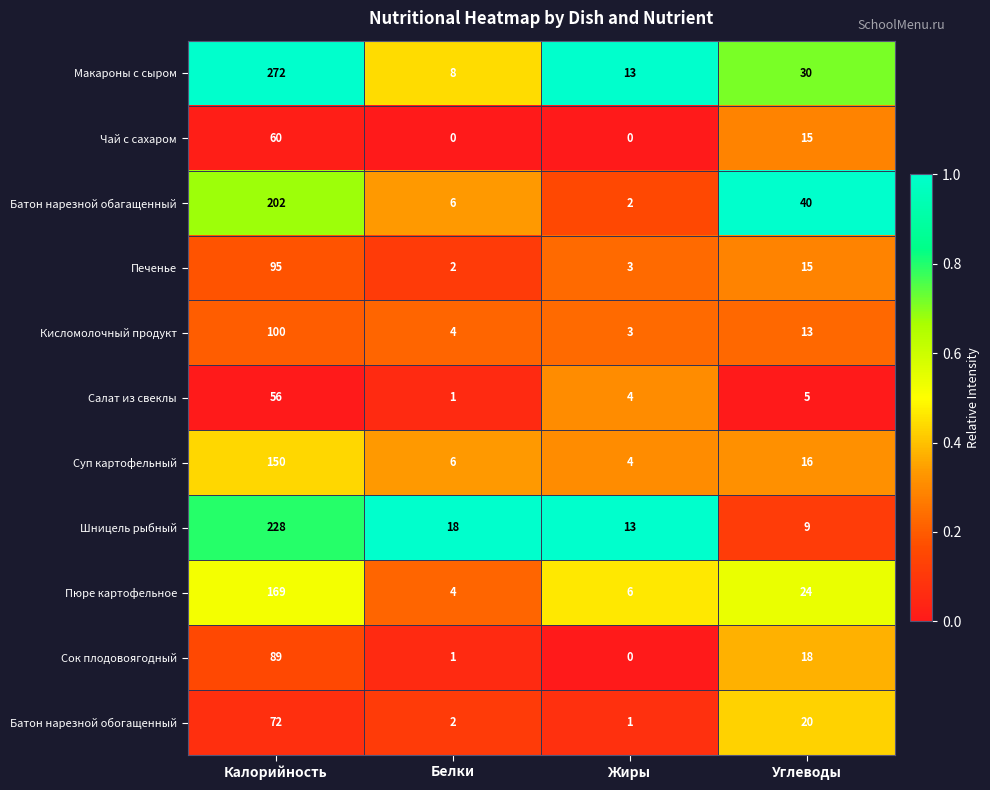

Where is Сок плодовоягодный nearest to the value 44?

Углеводы